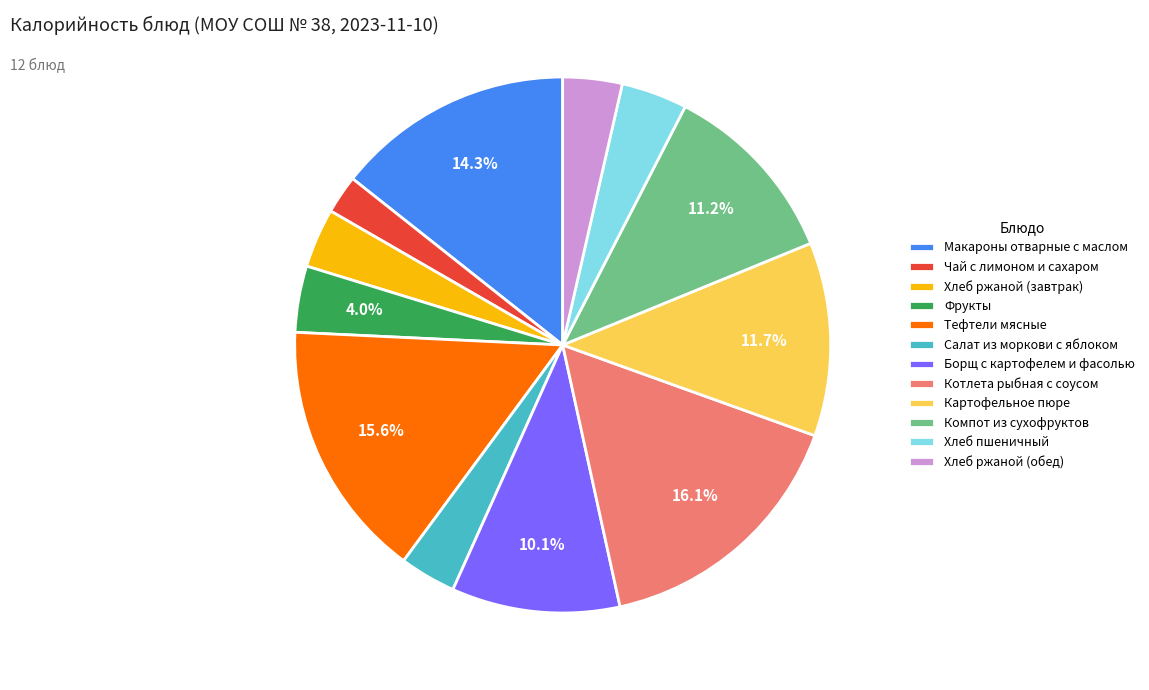

Does any single category account for the majority?

No